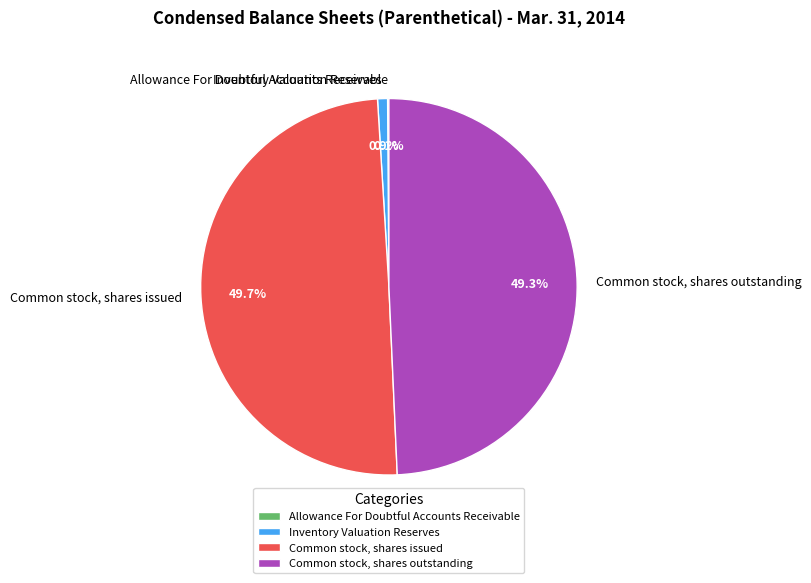

Between Common stock, shares outstanding and Inventory Valuation Reserves, which is larger?

Common stock, shares outstanding